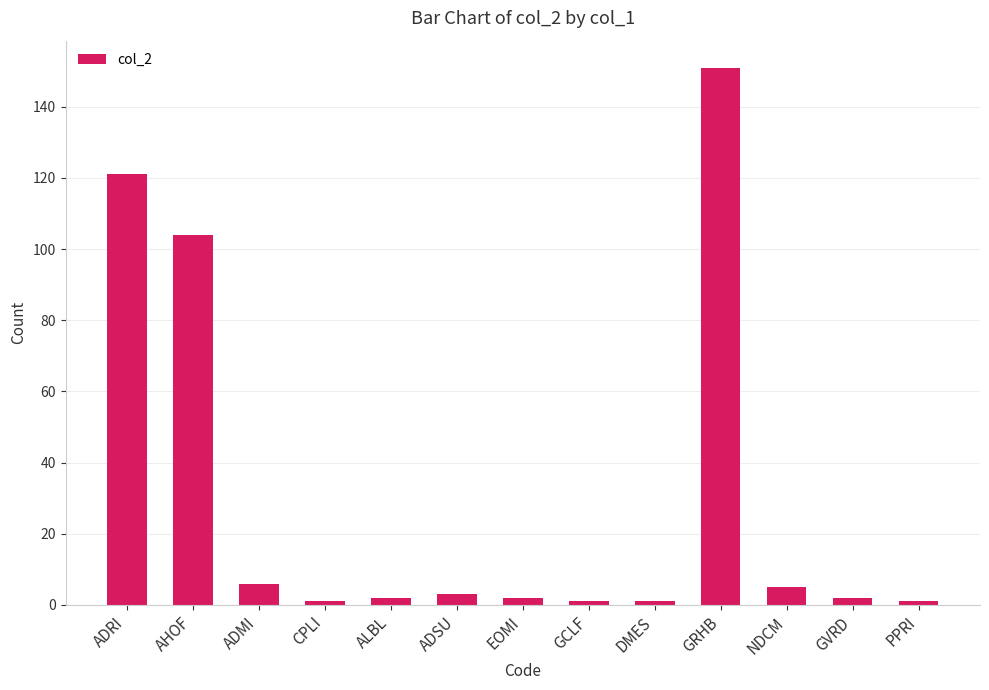

Does the chart contain stacked bars?

No